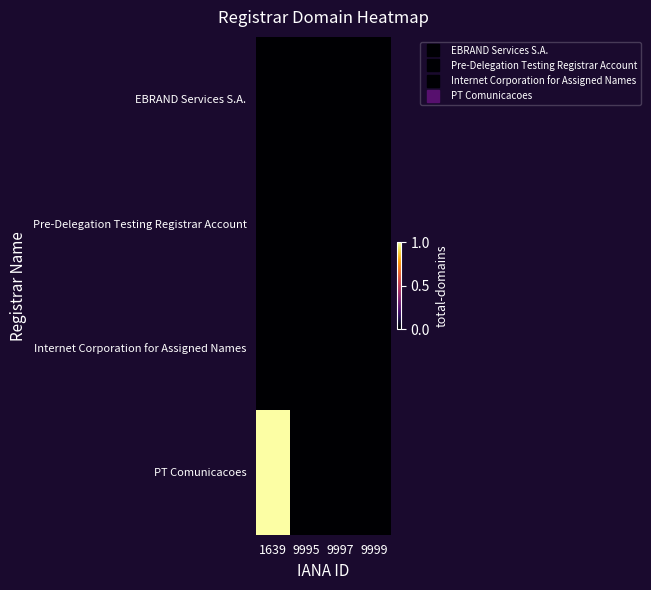

Rank the series at 1639 from lowest to highest value.

EBRAND Services S.A., Pre-Delegation Testing Registrar Account, Internet Corporation for Assigned Names, PT Comunicacoes